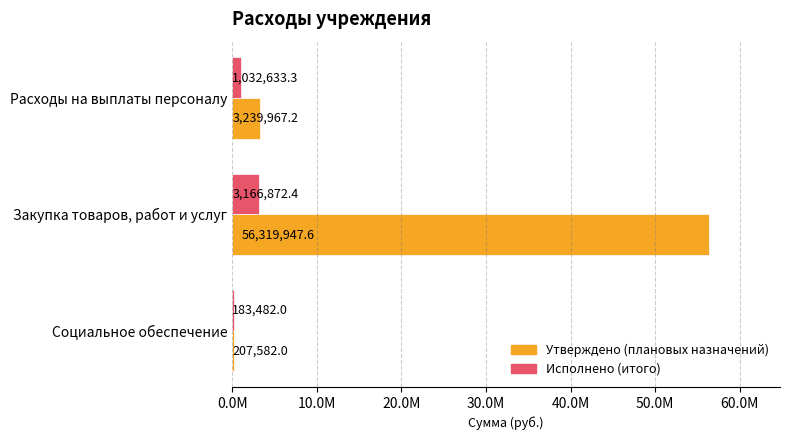

What is the value of the Исполнено (итого) bar at the 2nd from the left?

3166872.4